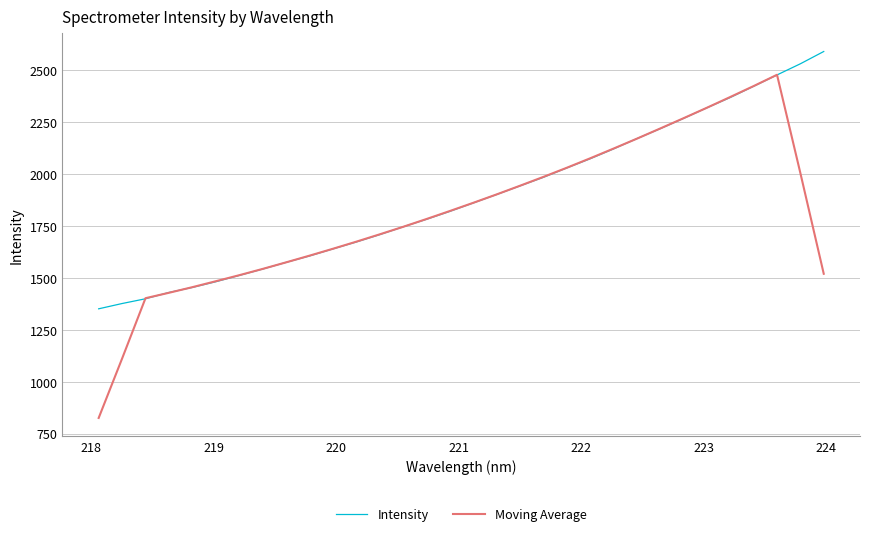

What is the highest value of the Moving Average series?

2476.4